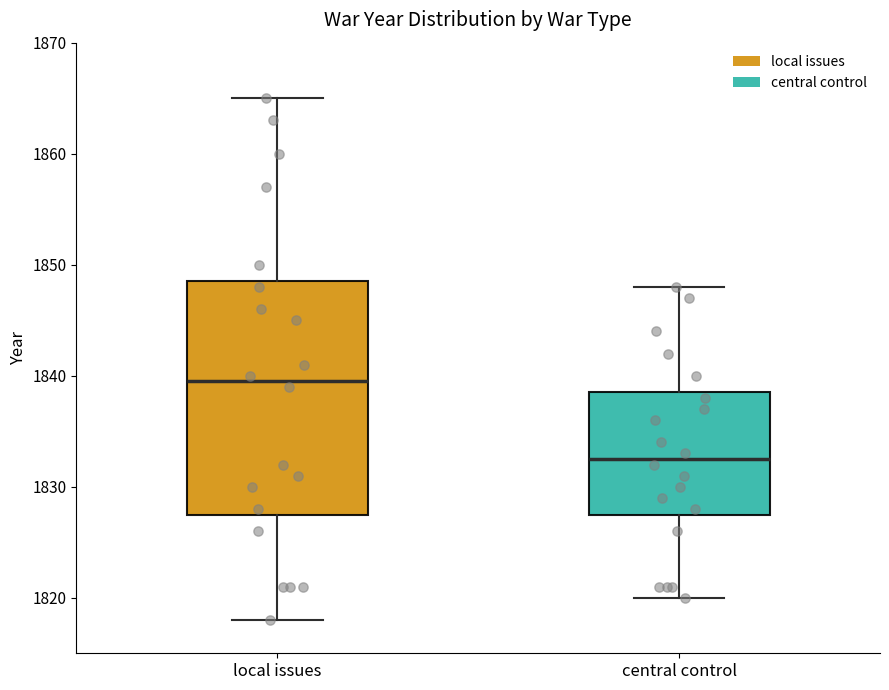

Where is the lower edge of the box for local issues on the y-axis? The values are not printed on the chart, so give them approximately, as read against the axis.

1828